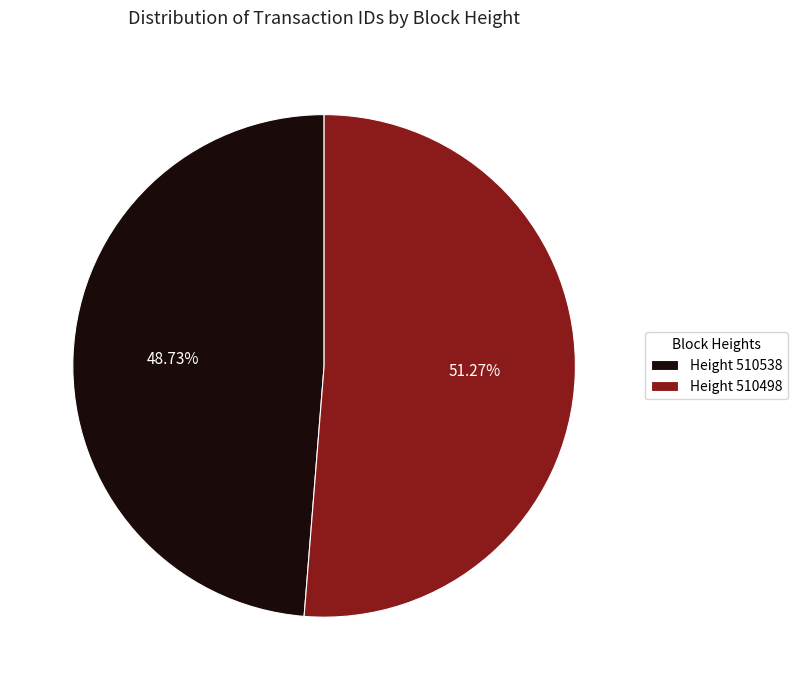

Which has a higher value, Height 510538 or Height 510498?

Height 510498